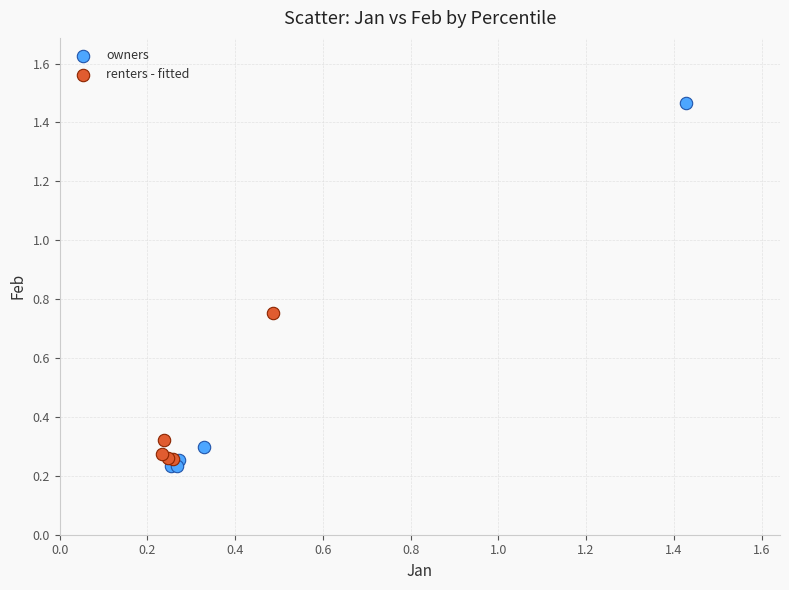

Which series contains the highest Y value?

owners